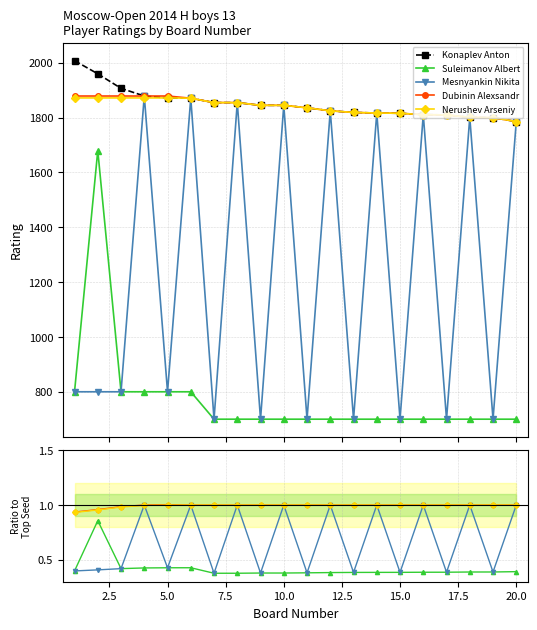

What is the value of the Suleimanov Albert point at the 2nd from the left?

0.9